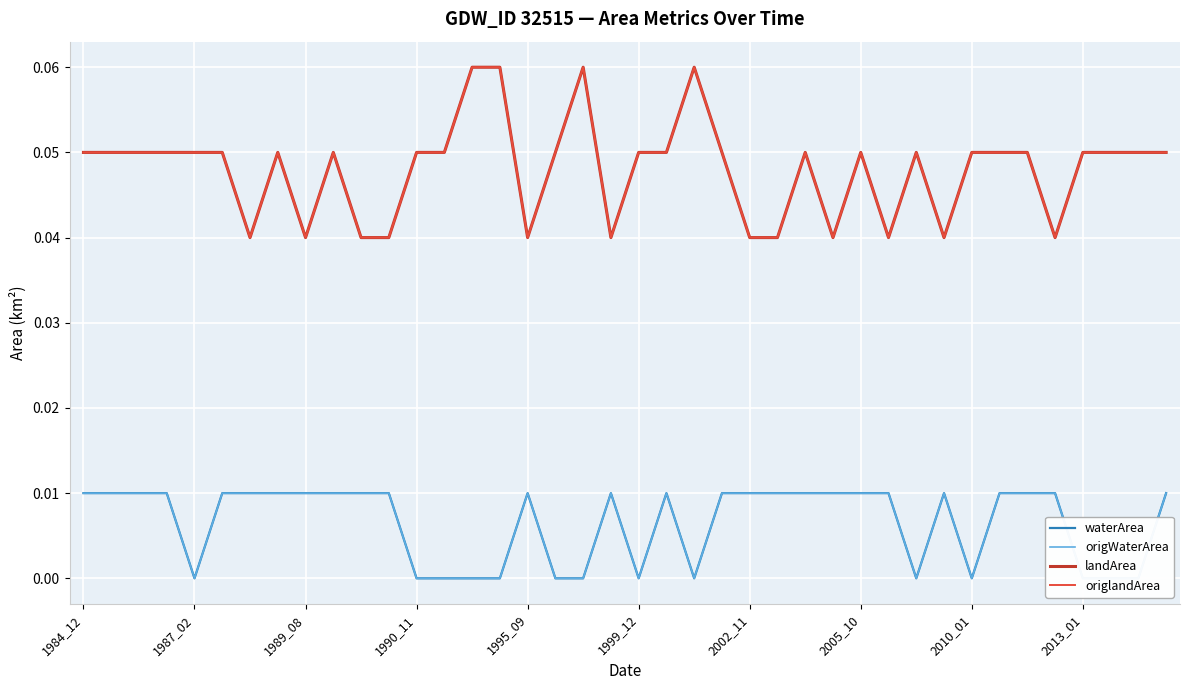

True or false: origWaterArea has more than 2 points higher than both neighbors.

True